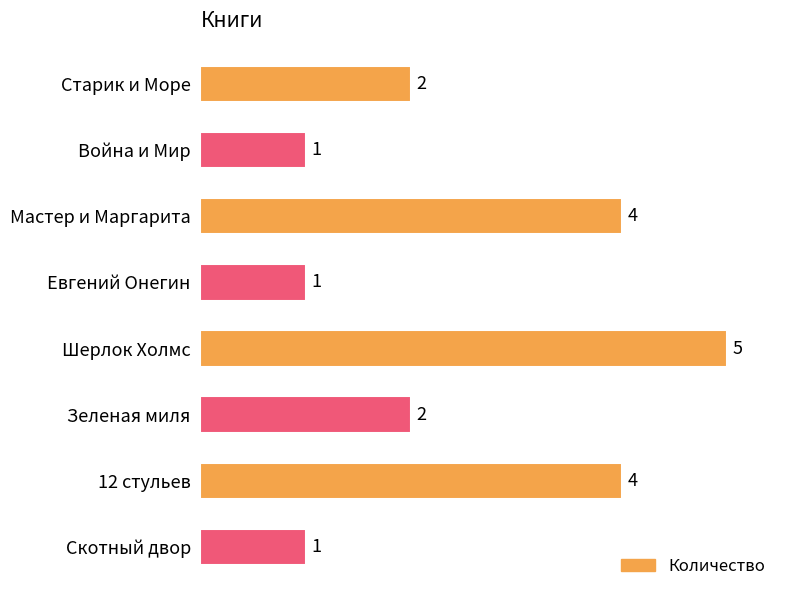

What position from the top is Зеленая миля?

6